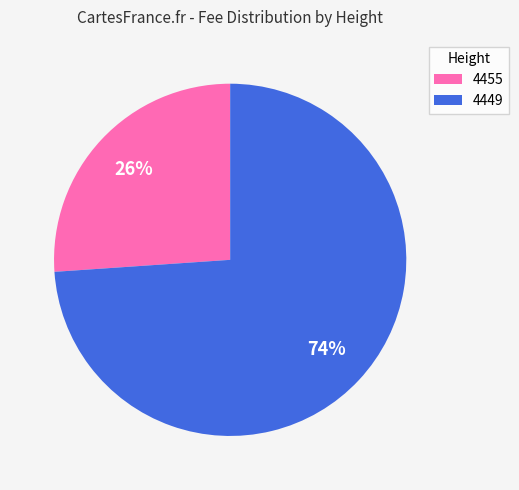

True or false: 4449 accounts for 60% of the total.

False